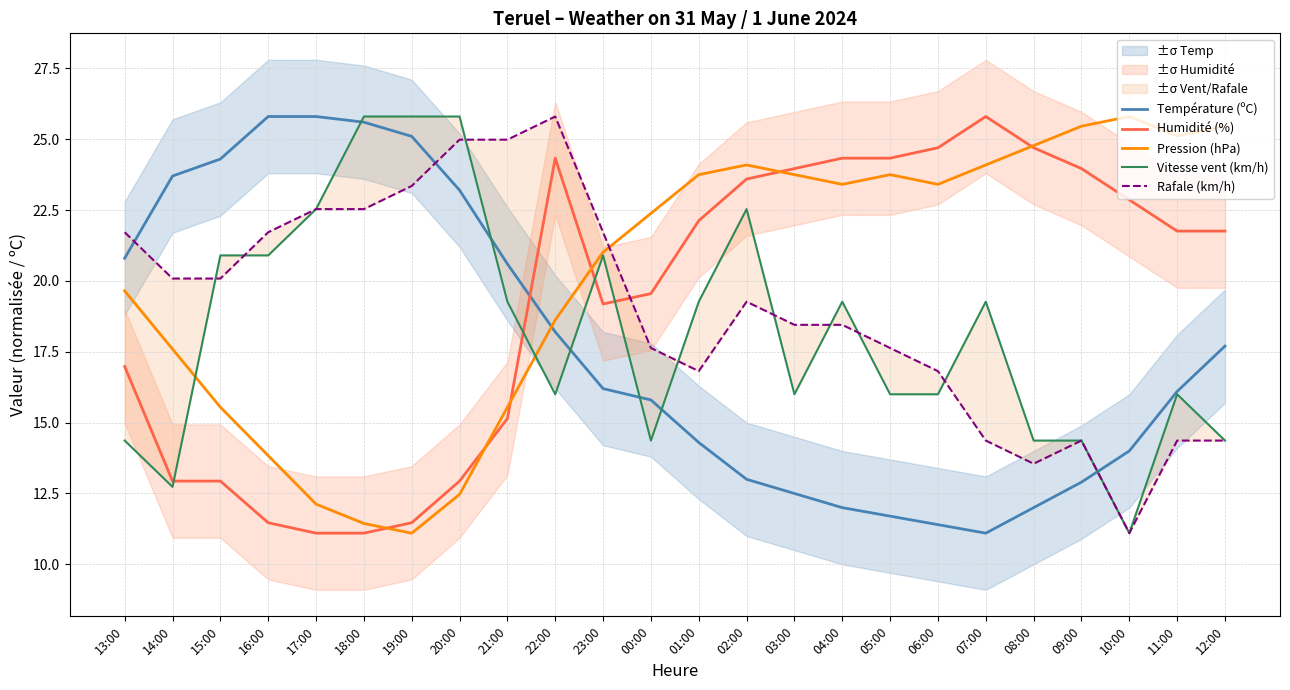

What is the difference between the maximum and minimum values in the Humidité (%) series?

14.7